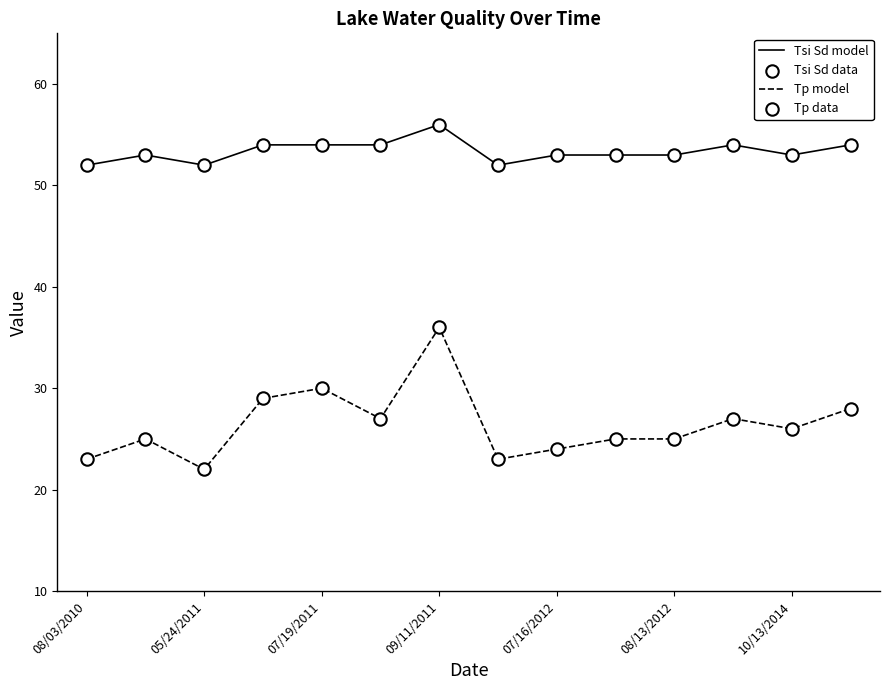

Which series has the largest range (max minus min)?

Tp model